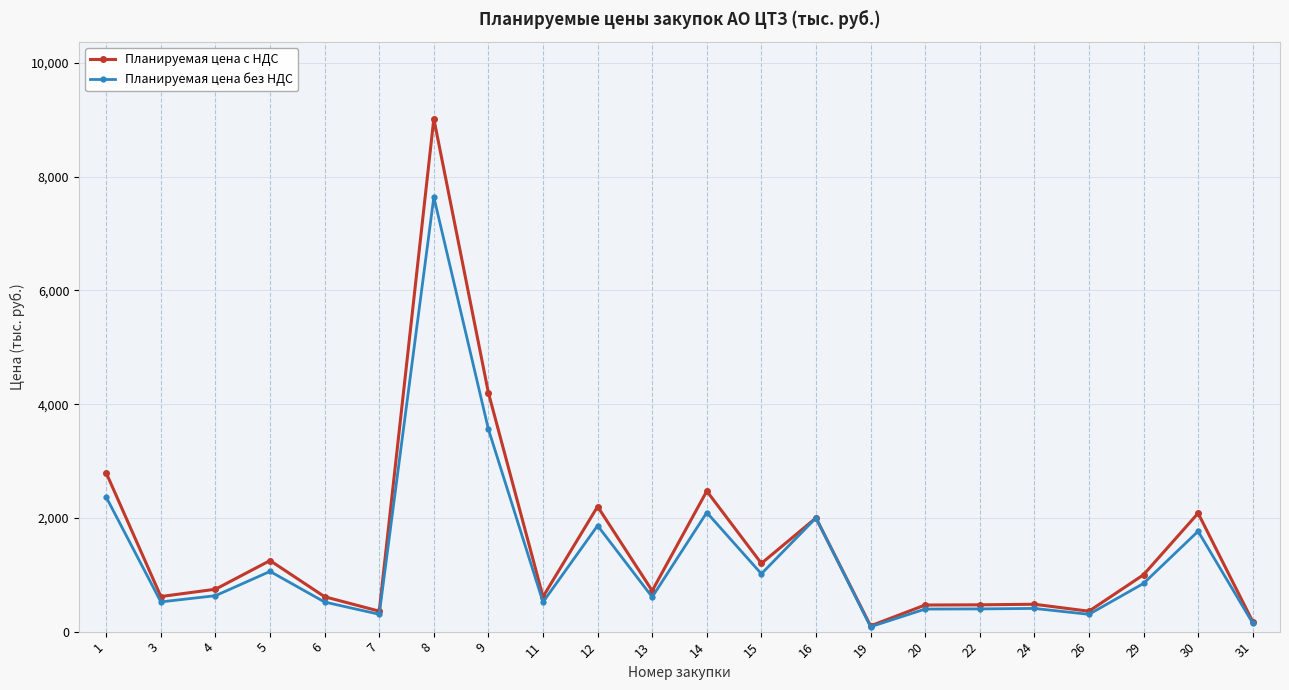

What is the highest value of the Планируемая цена без НДС series?

7644.5